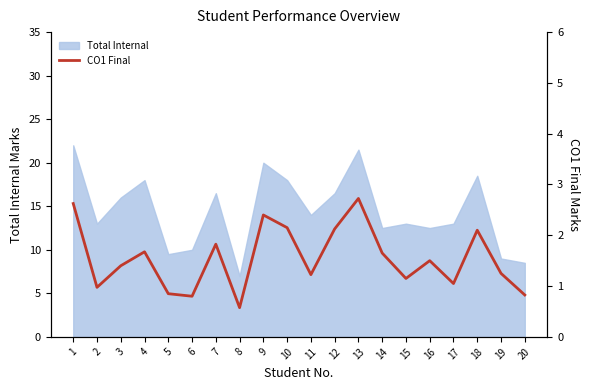

The value of Total Internal at 8 is 10.4. True or false?

False